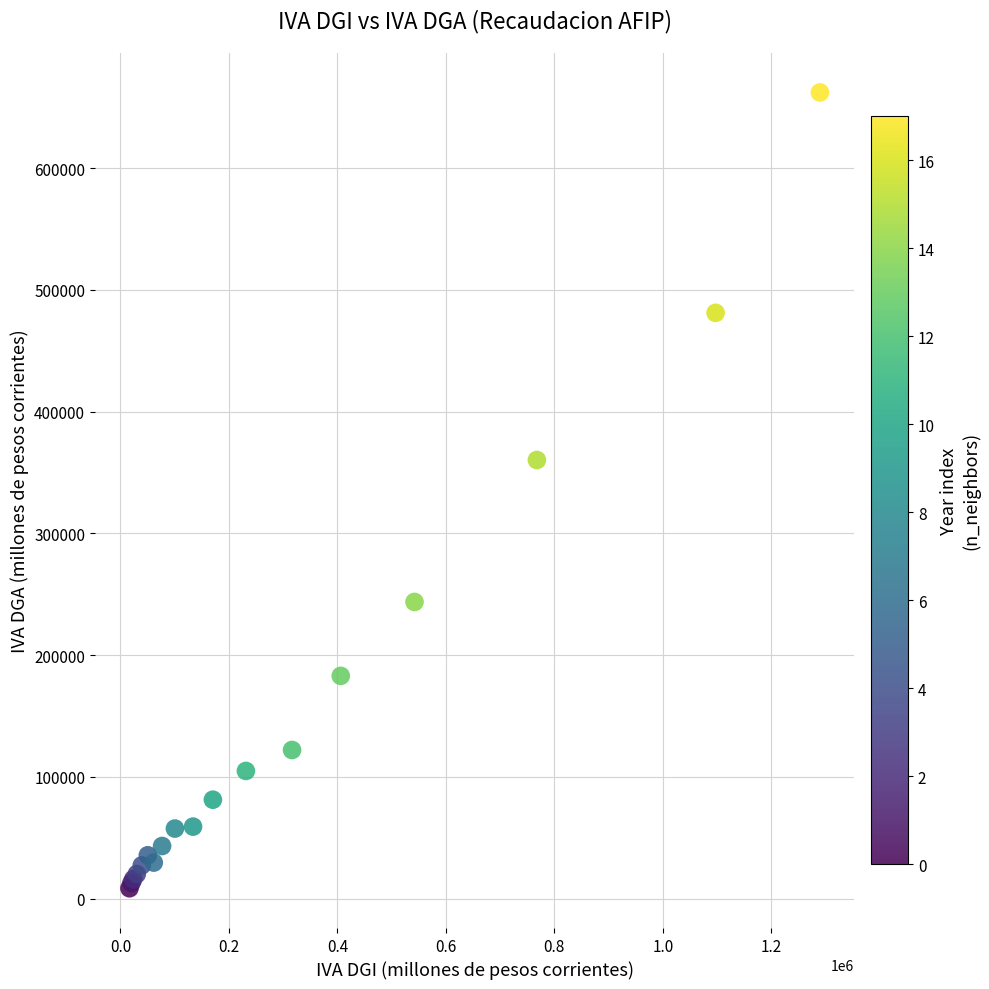

What Y value in the scatter plot is closest to 335350?

360261.0